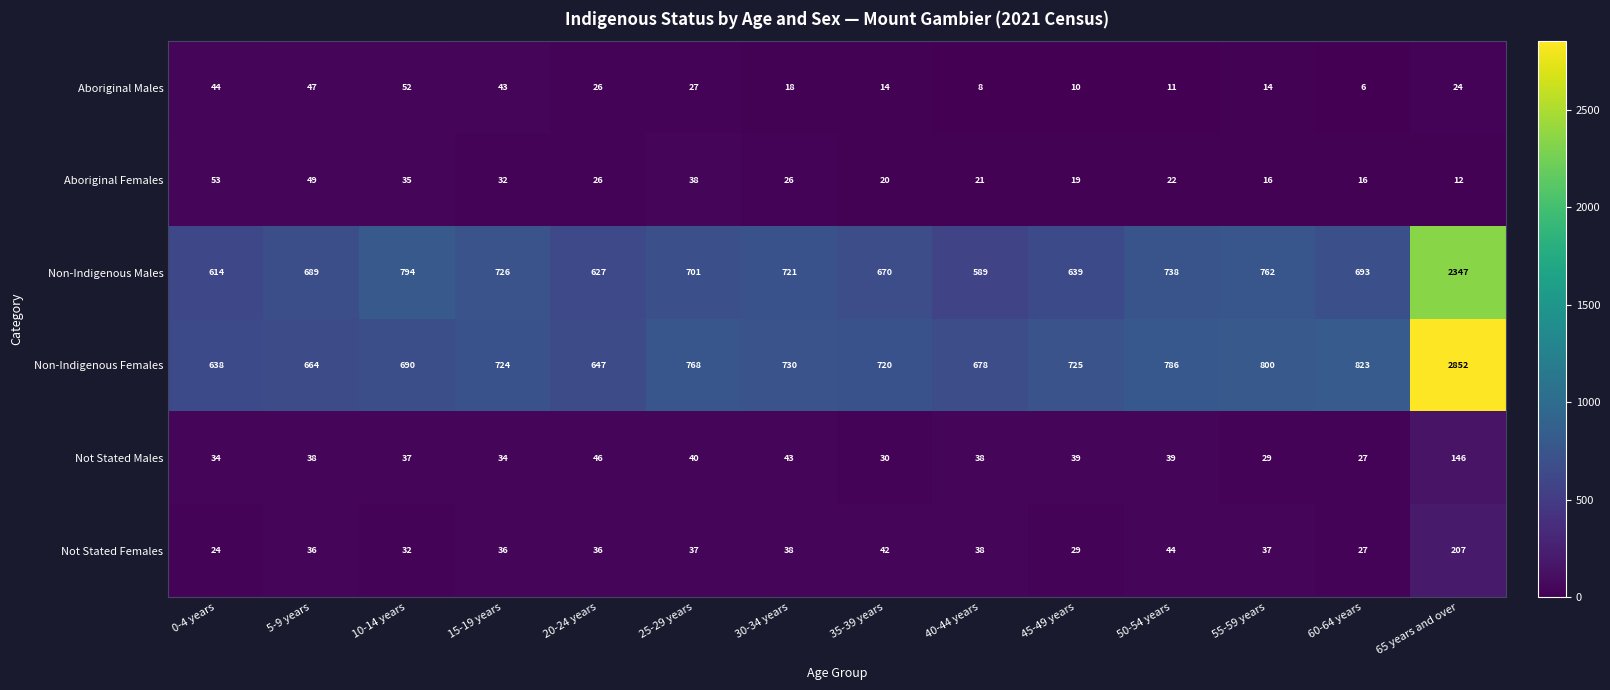

The Non-Indigenous Males series shows 2347 at 65 years and over. True or false?

True